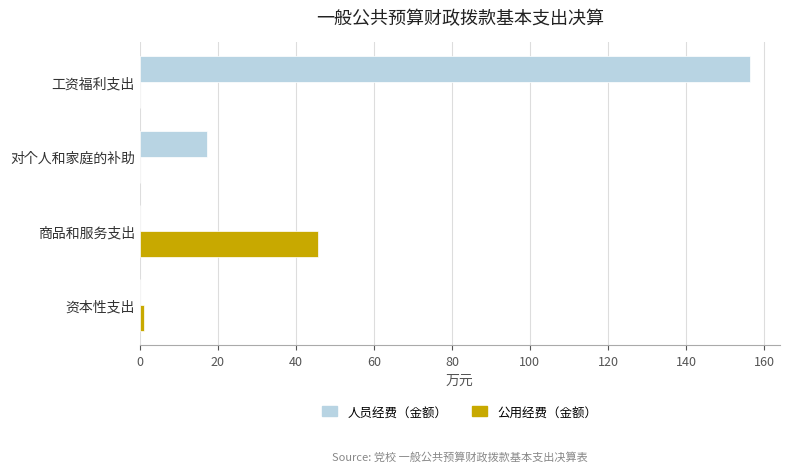

Between 工资福利支出 and 对个人和家庭的补助, which series saw the biggest shift?

人员经费（金额）